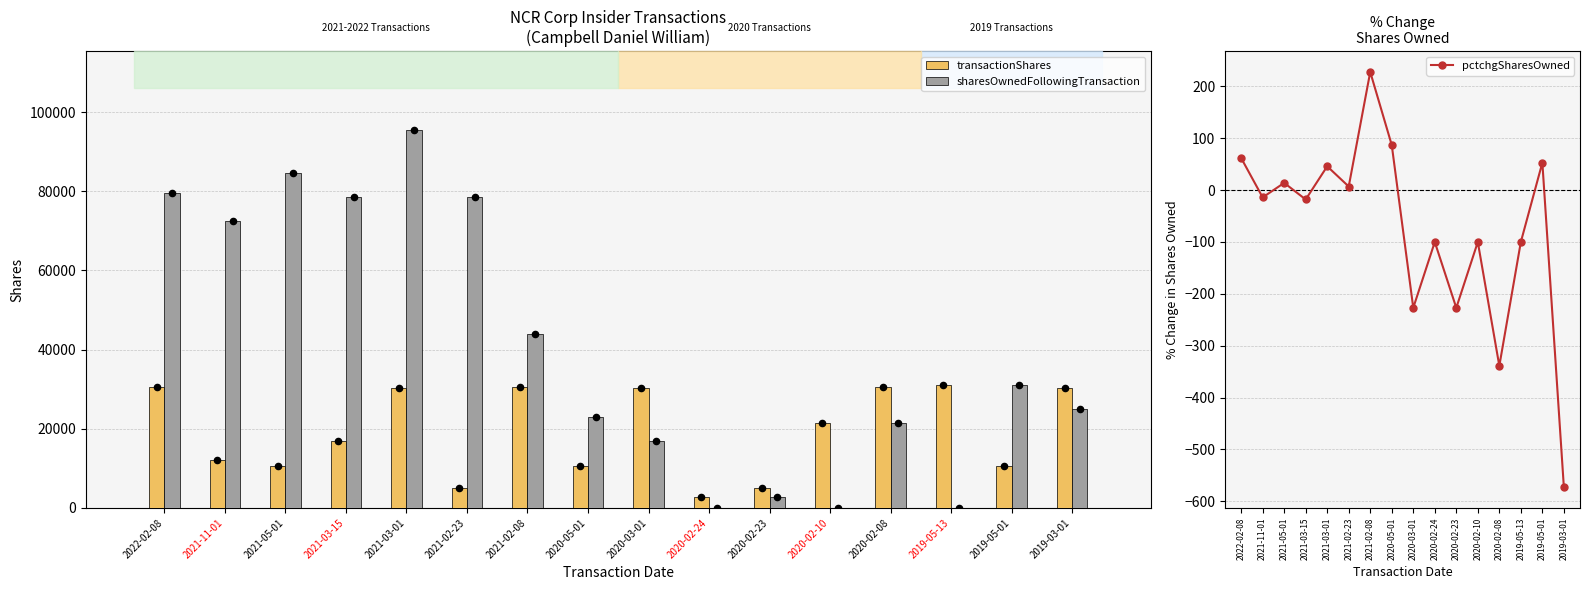

Which series has the largest Y range (max minus min)?

sharesOwnedFollowingTransaction